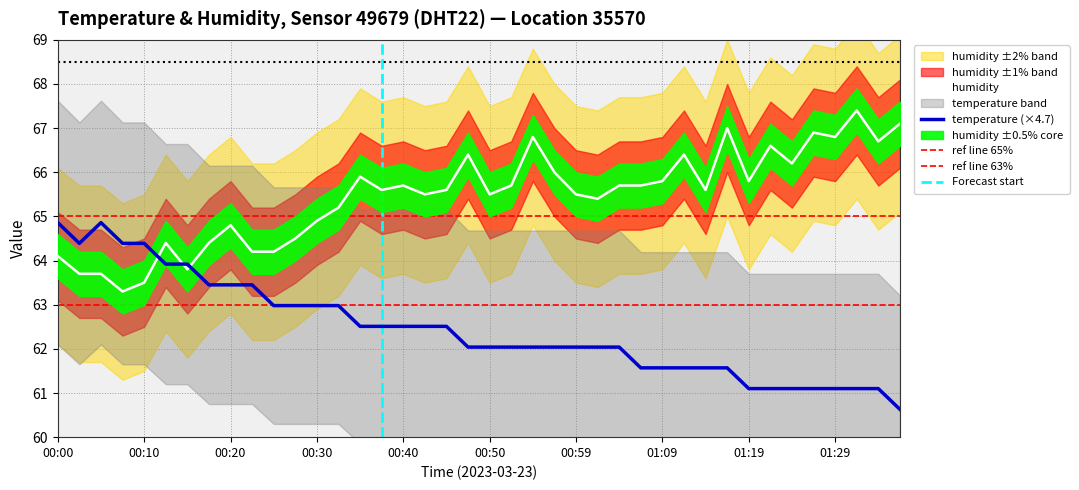

True or false: humidity and temperature intersect in this chart.

True